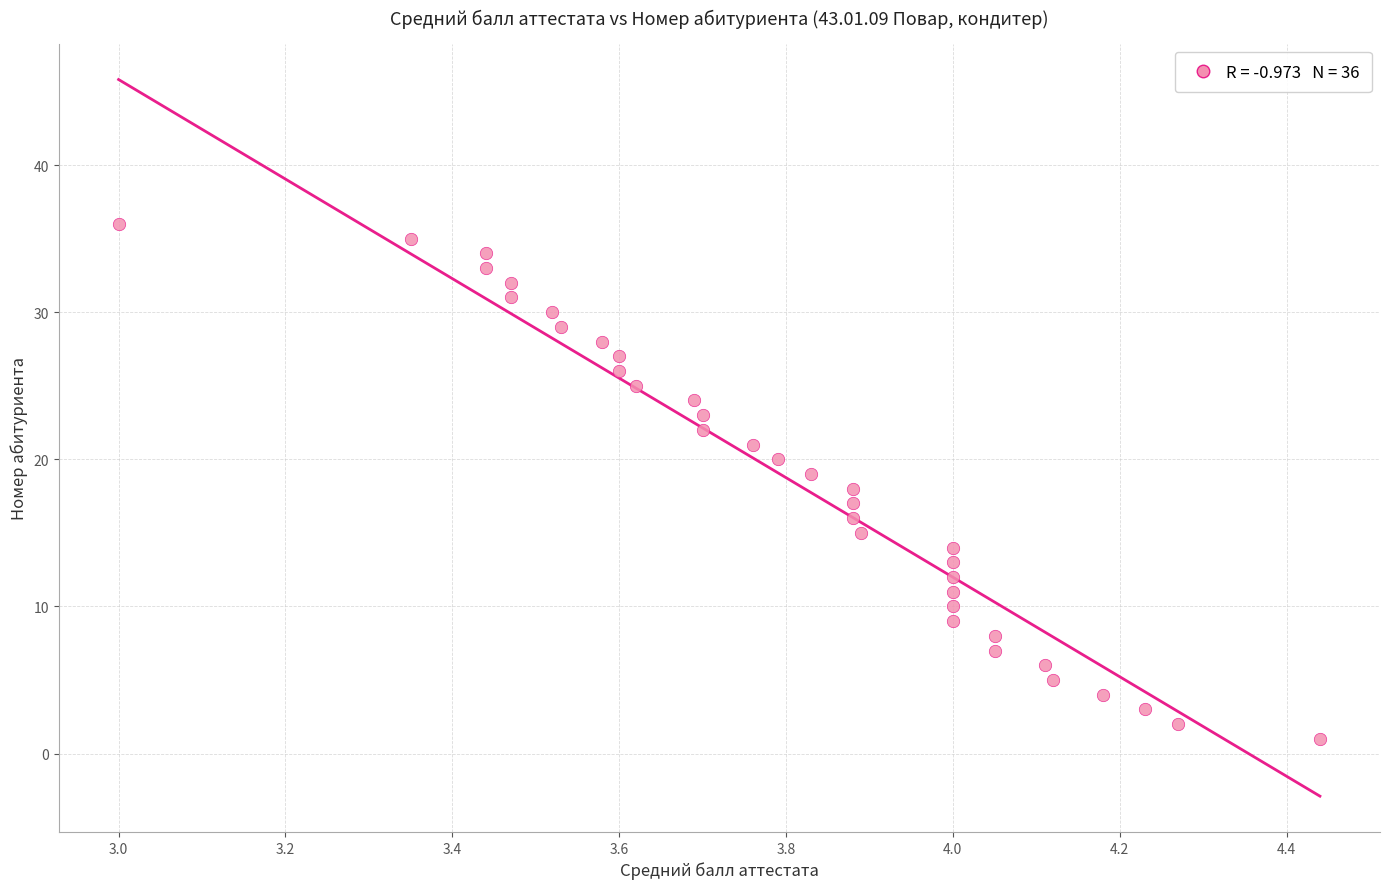

What is the range of Y values (max minus min)?

35